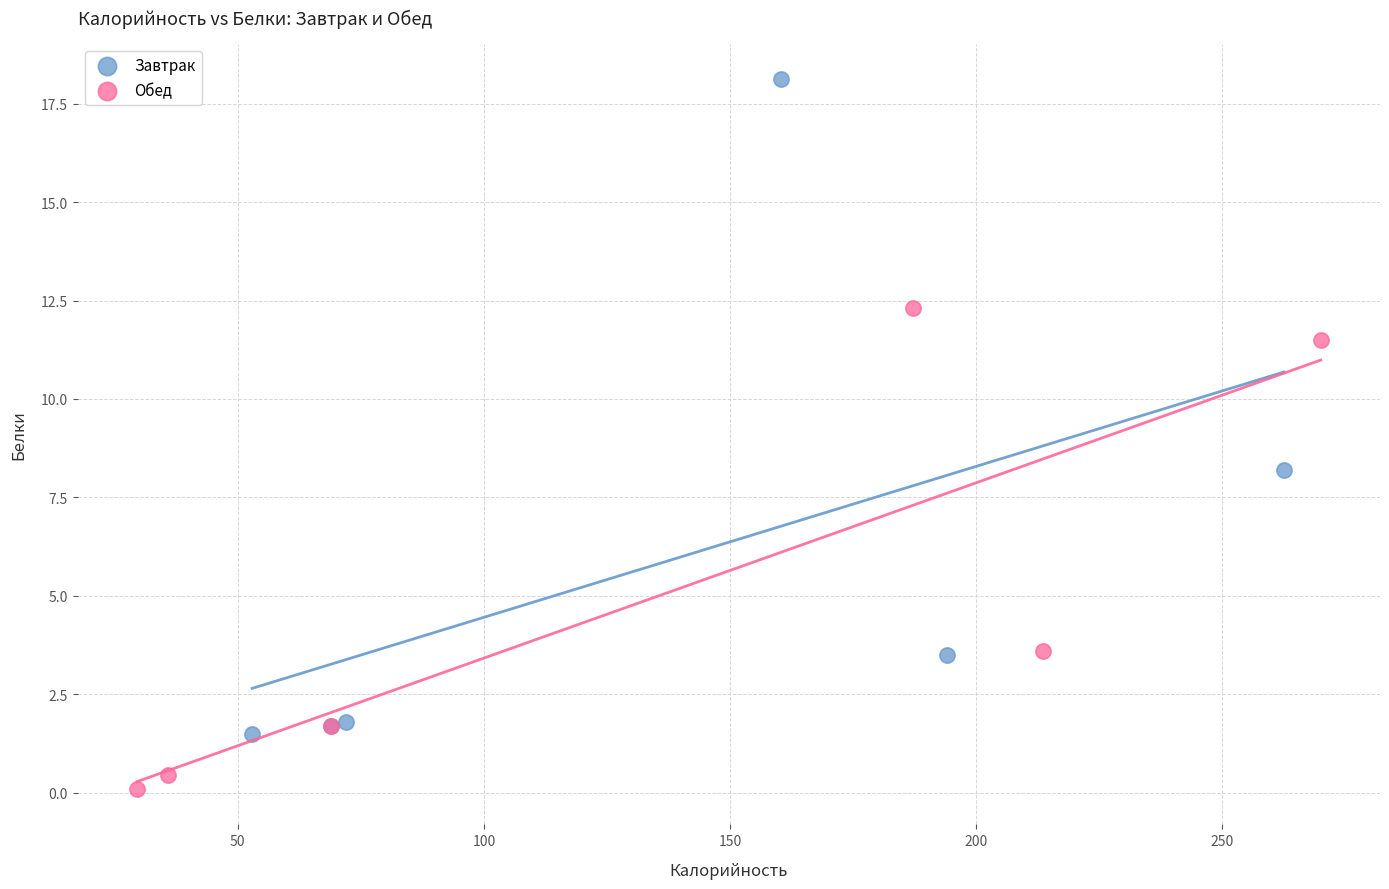

Which series reaches the maximum Y coordinate?

Завтрак